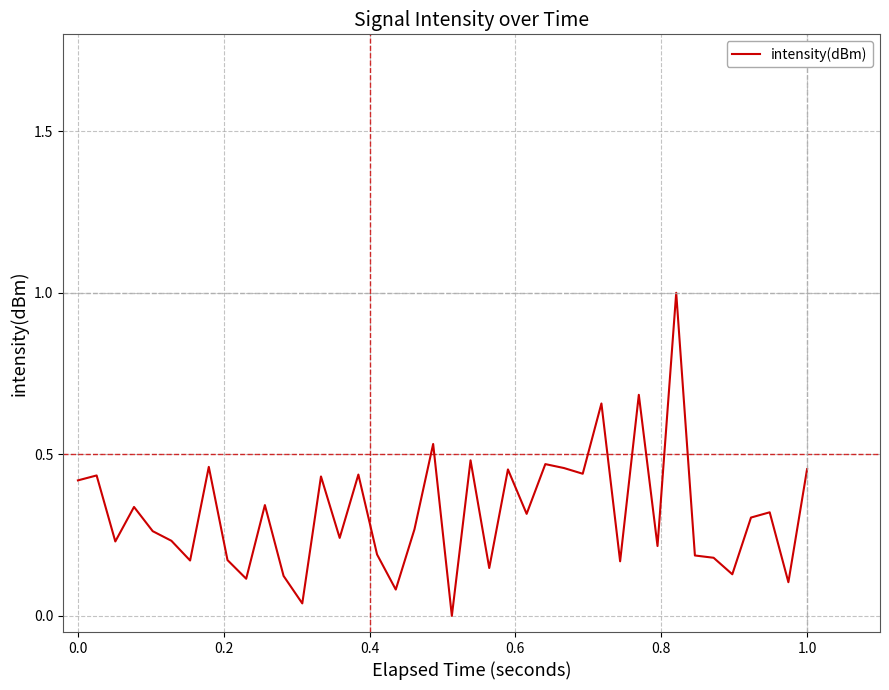

What is the maximum value shown in the chart?

1.0